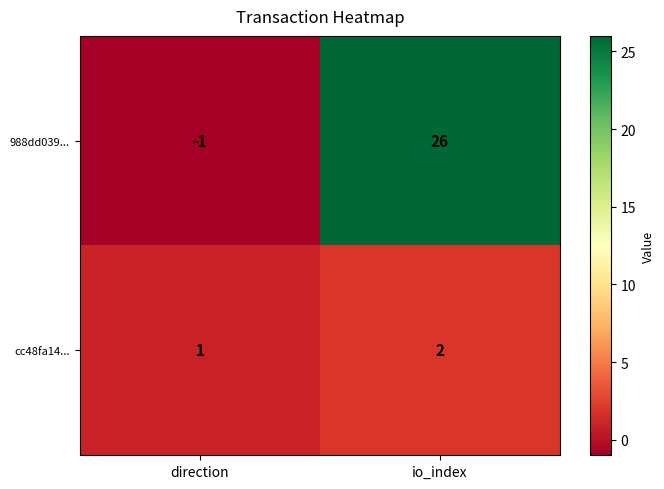

At which category does the chart reach its minimum across all series?

direction